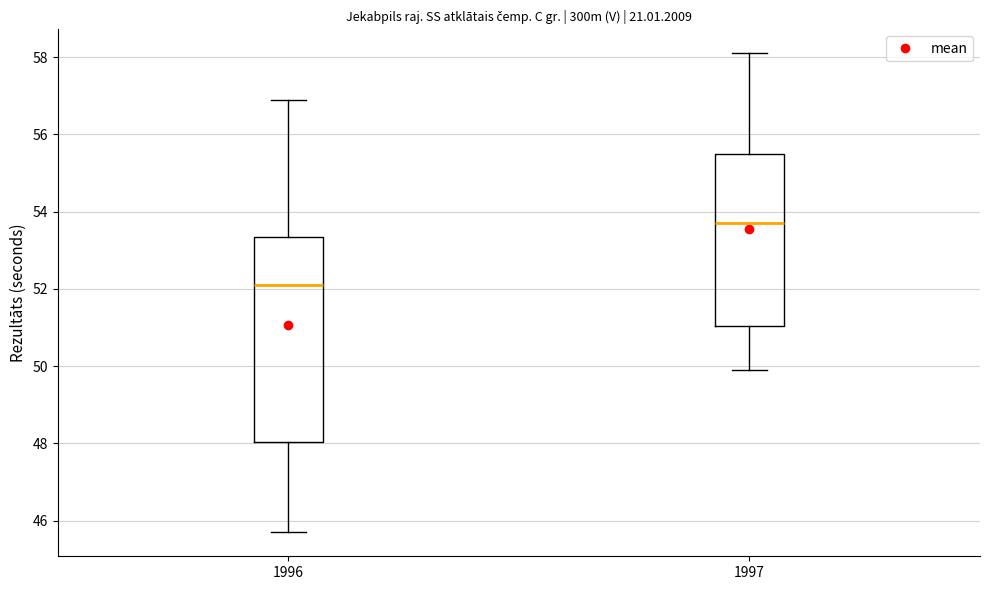

Where does the median line of the box at x = 1997 sit on the y-axis? The values are not printed on the chart, so give them approximately, as read against the axis.

53.8